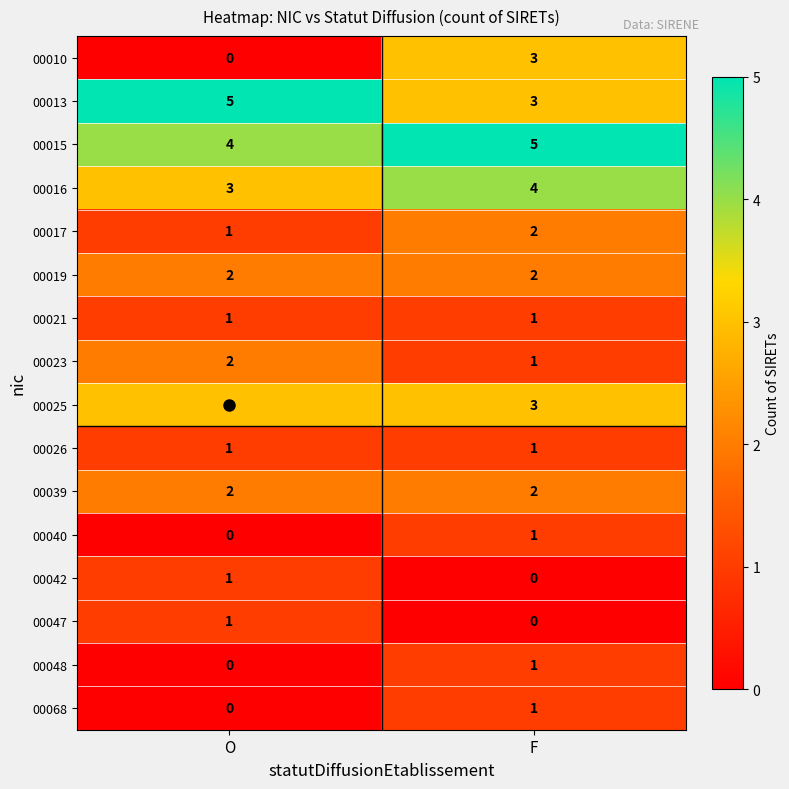

Count the number of categories in the chart.

2